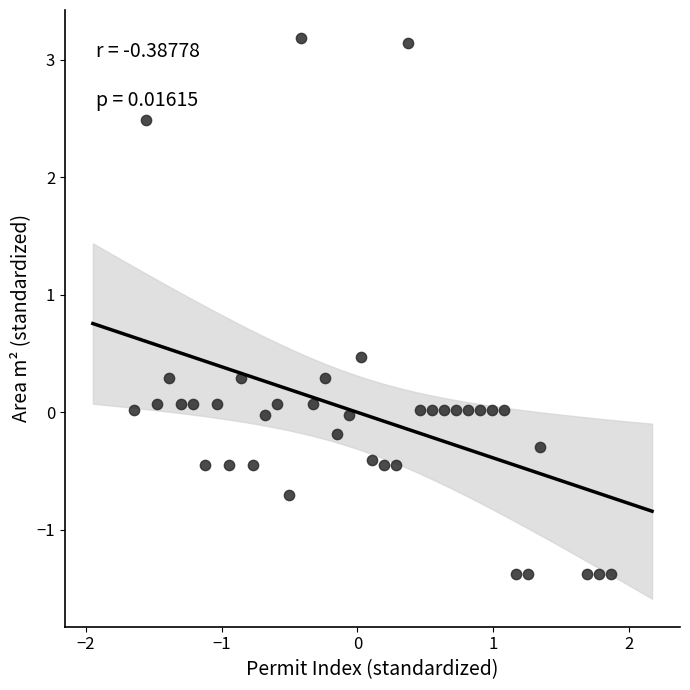

What is the range of X values (max minus min)?

3.5